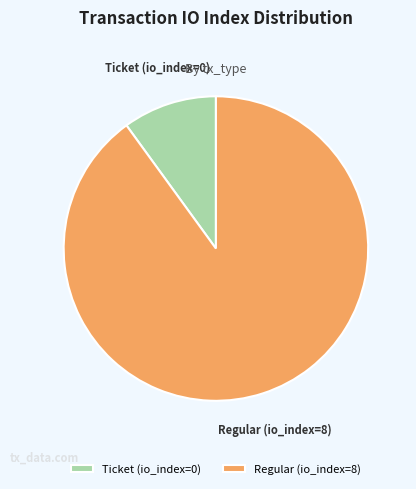

Between Regular (io_index=8) and Ticket (io_index=0), which is larger?

Regular (io_index=8)